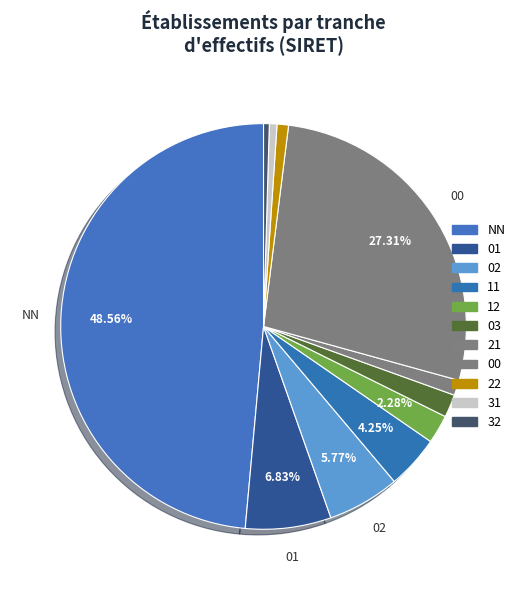

Does NN represent more than half of the total?

No